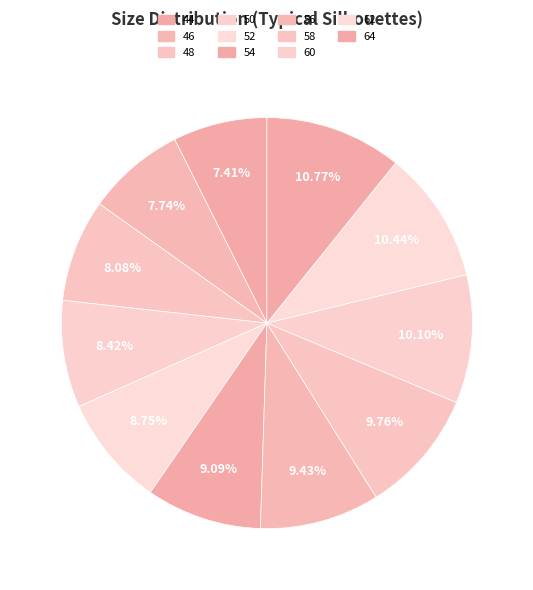

How many segments does this pie chart have?

11